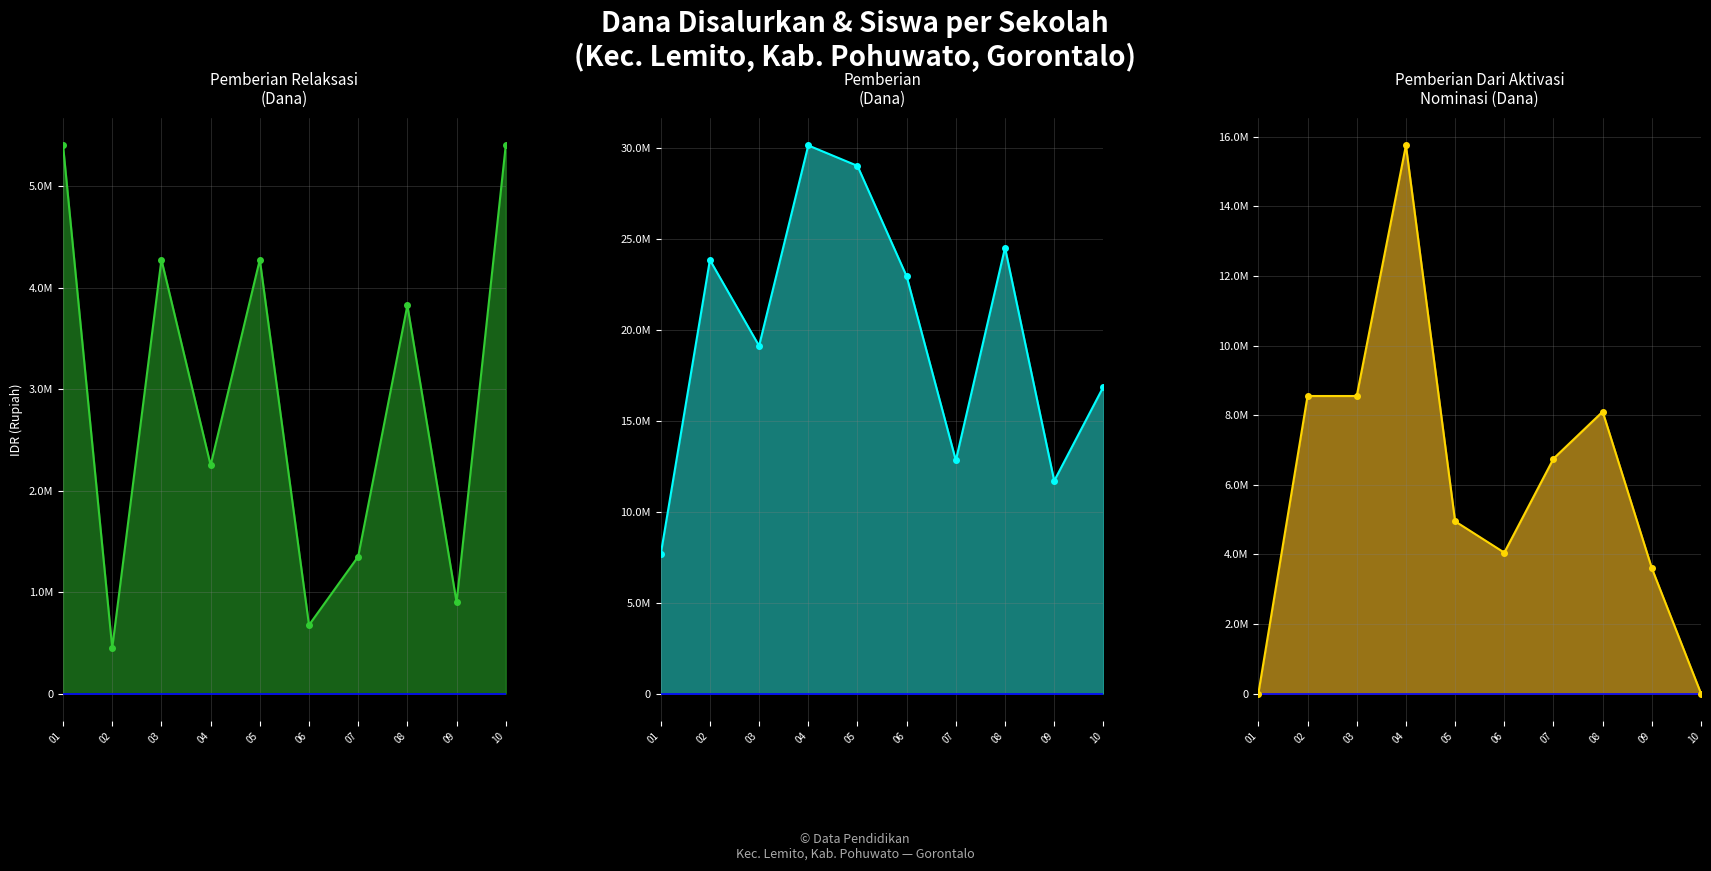

Reading right to left, transcribe all the data shown in this chart.

Pemberian Relaksasi (Dana): 10=5400000	09=900000	08=3825000	07=1350000	06=675000	05=4275000	04=2250000	03=4275000	02=450000	01=5400000
Pemberian (Dana): 10=16875000	09=11700000	08=24525000	07=12825000	06=22950000	05=29025000	04=30150000	03=19125000	02=23850000	01=7650000
Aktivasi Nominasi (Dana): 10=0	09=3600000	08=8100000	07=6750000	06=4050000	05=4950000	04=15750000	03=8550000	02=8550000	01=0